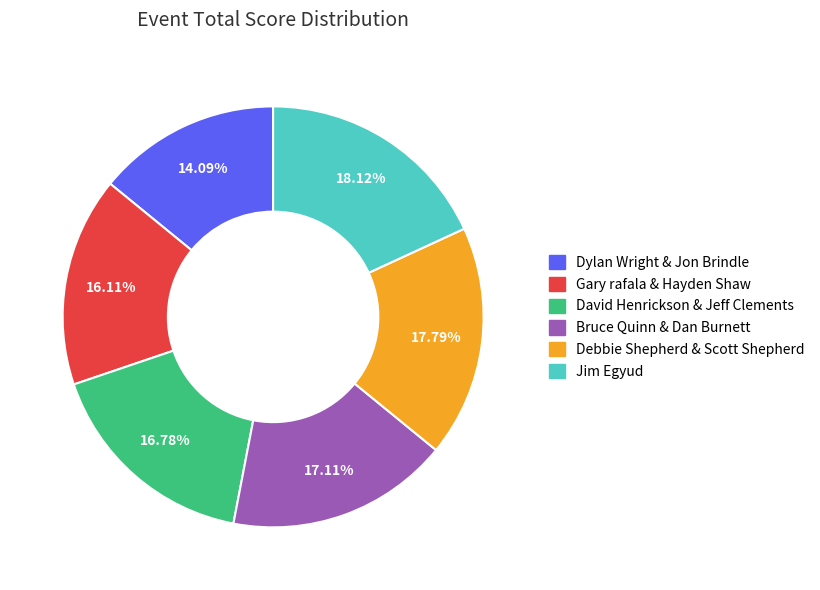

What percentage is the Dylan Wright & Jon Brindle slice, to the nearest percent?

14%